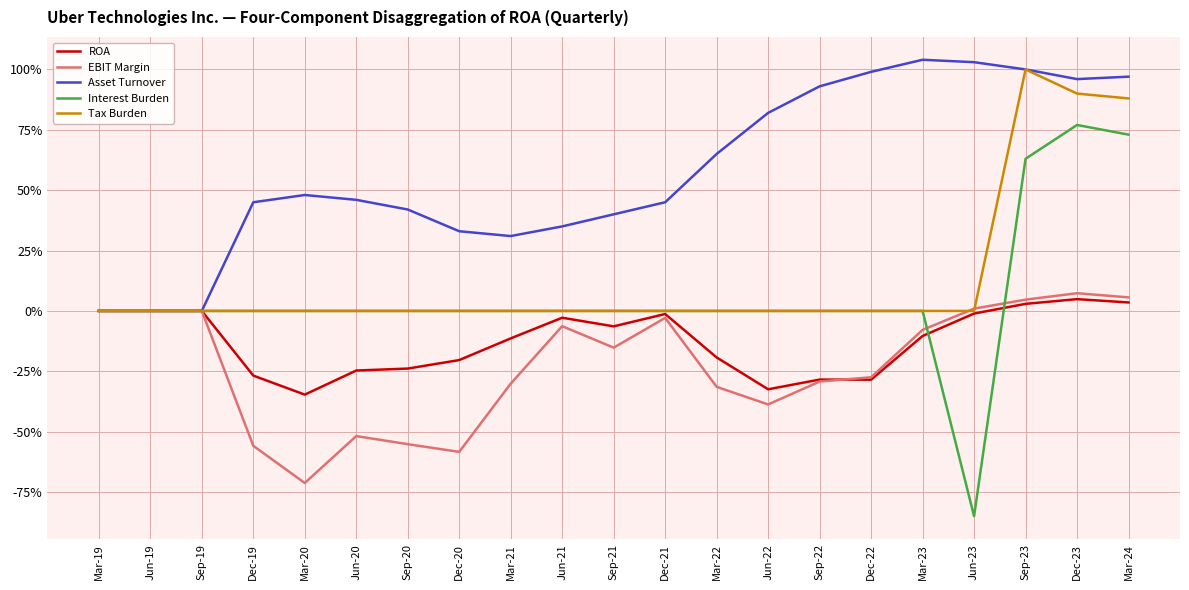

What are all the series names shown in the legend?

ROA, EBIT Margin, Asset Turnover, Interest Burden, Tax Burden